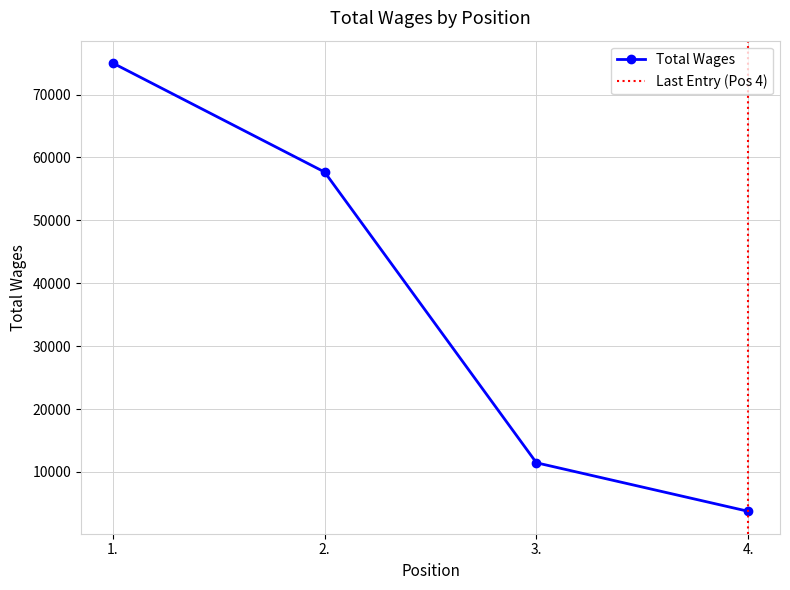

List the labels in order of value, largest first.

1., 2., 3., 4.